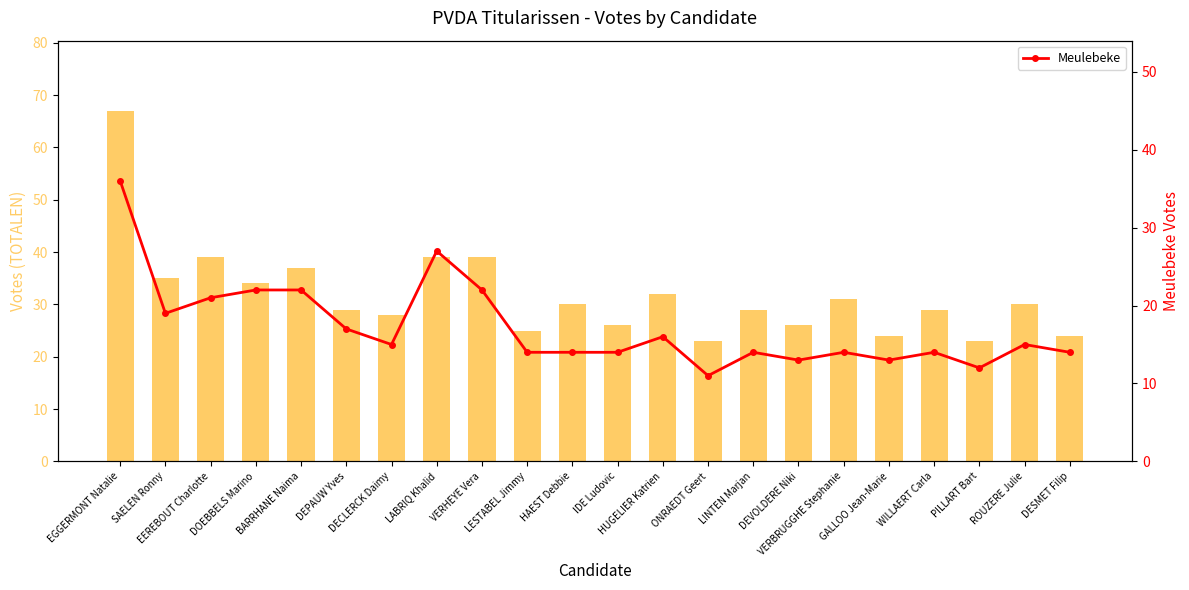

What is the minimum value shown in the chart?

11